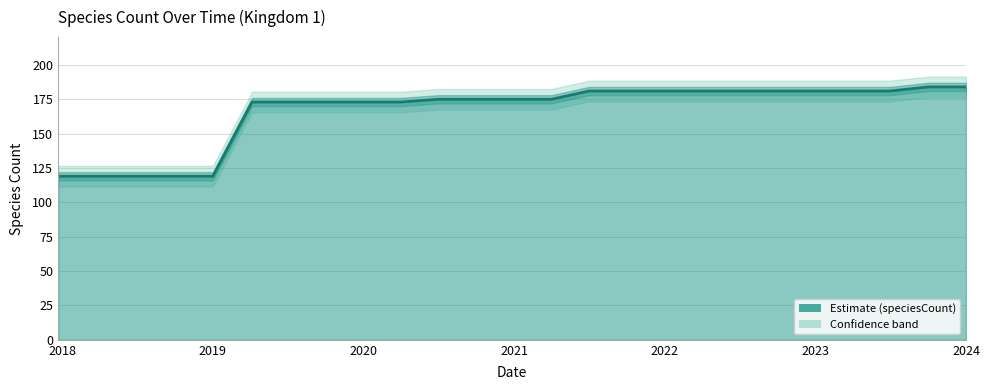

Which label corresponds to the smallest value in the chart?

2017-12-22